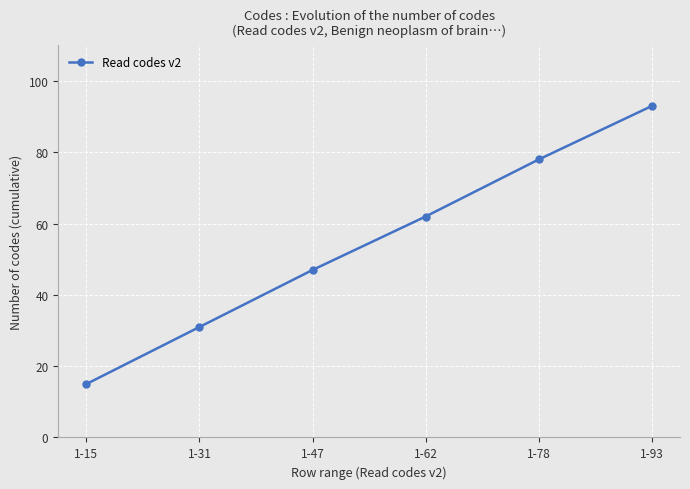

What is the greatest value displayed?

93